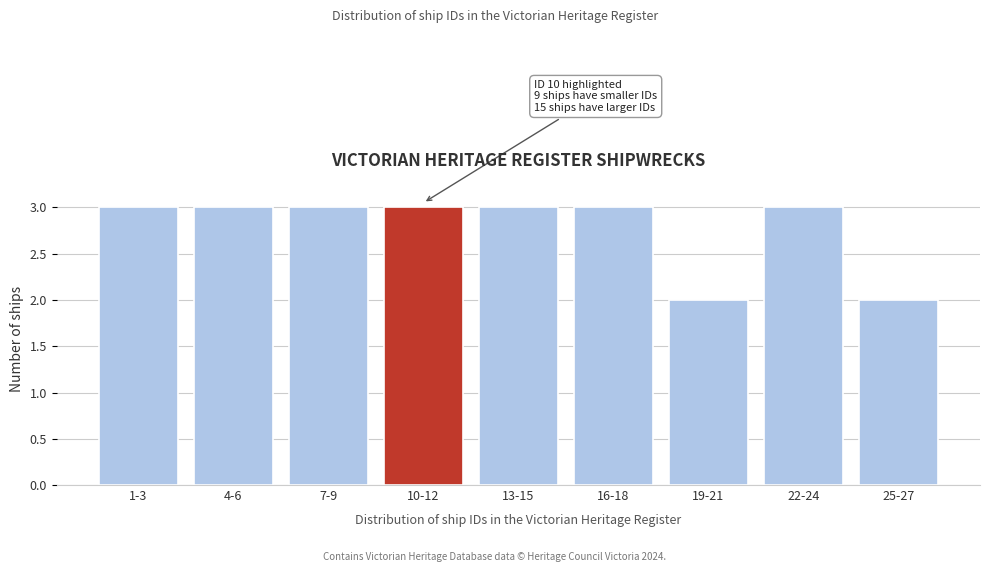

Reading left to right, extract all data points from this chart.

3	3	3	3	3	3	2	3	2